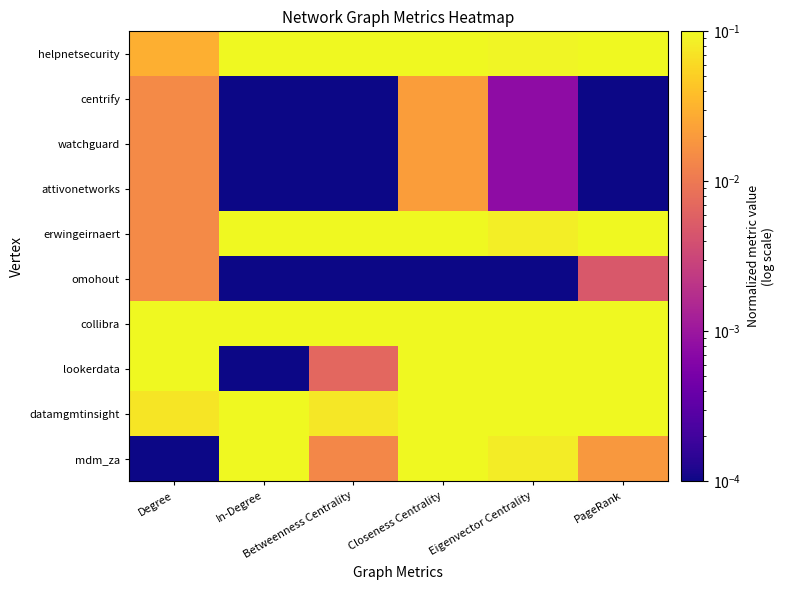

Between PageRank and Betweenness Centrality, which is larger?

PageRank